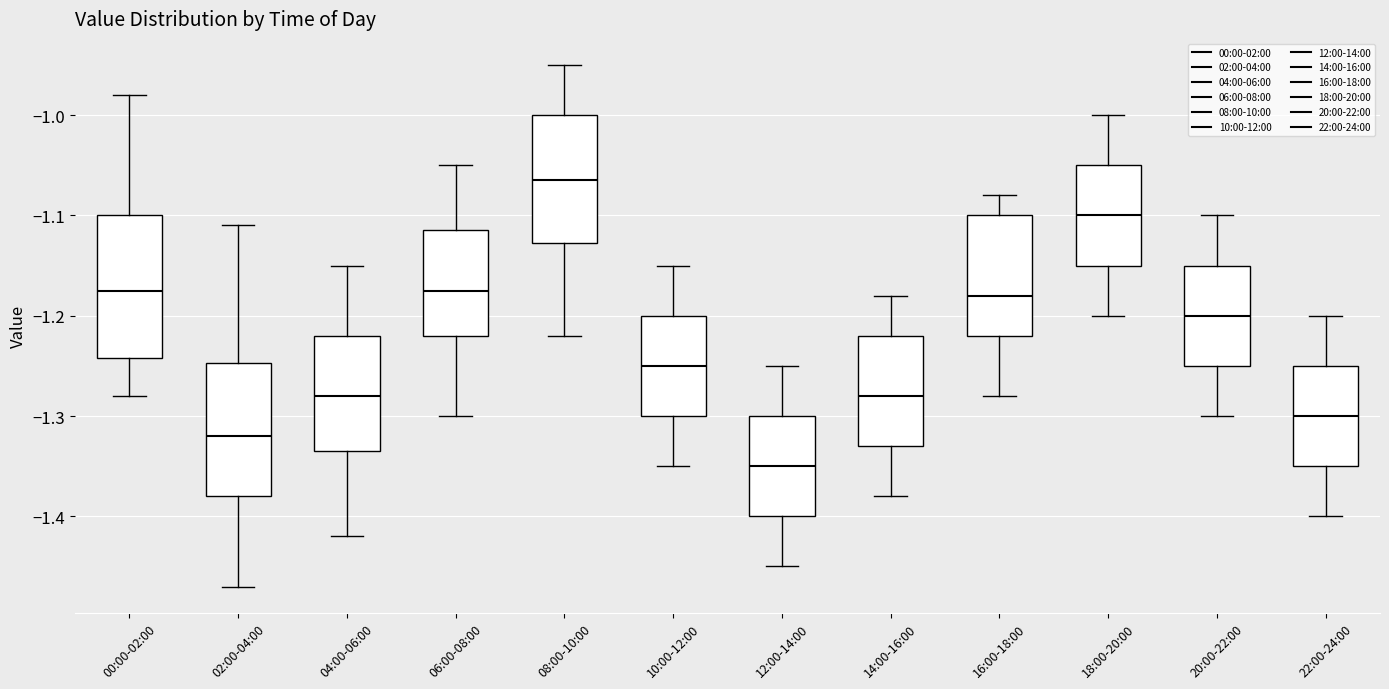

Reading left to right, read every box against the y-axis: the position of its median line, the range the box covers, and the ends of its whiskers. The values are not printed on the chart, so give them approximately, as read against the axis.

00:00-02:00: median -1.17, box -1.24 to -1.10, whiskers -1.28 to -0.98
02:00-04:00: median -1.32, box -1.38 to -1.25, whiskers -1.47 to -1.11
04:00-06:00: median -1.28, box -1.33 to -1.22, whiskers -1.42 to -1.15
06:00-08:00: median -1.17, box -1.22 to -1.11, whiskers -1.30 to -1.05
08:00-10:00: median -1.06, box -1.13 to -1.00, whiskers -1.22 to -0.95
10:00-12:00: median -1.25, box -1.30 to -1.20, whiskers -1.35 to -1.15
12:00-14:00: median -1.35, box -1.40 to -1.30, whiskers -1.45 to -1.25
14:00-16:00: median -1.28, box -1.33 to -1.22, whiskers -1.38 to -1.18
16:00-18:00: median -1.18, box -1.22 to -1.10, whiskers -1.28 to -1.08
18:00-20:00: median -1.10, box -1.15 to -1.05, whiskers -1.20 to -1.00
20:00-22:00: median -1.20, box -1.25 to -1.15, whiskers -1.30 to -1.10
22:00-24:00: median -1.30, box -1.35 to -1.25, whiskers -1.40 to -1.20